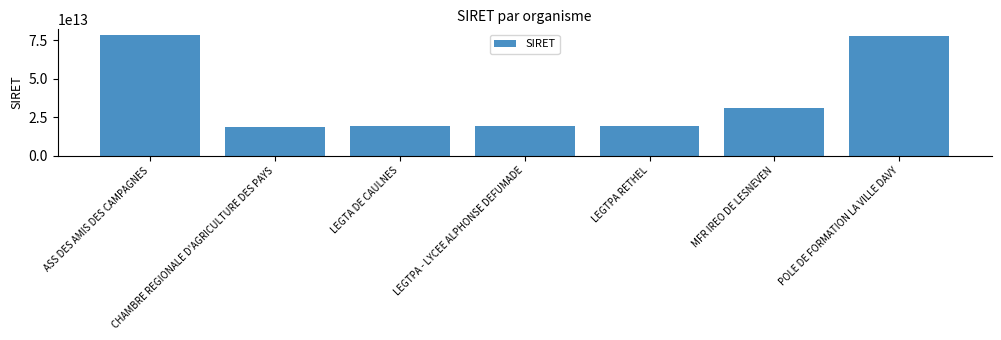

The chart shows a value of 25952849115396 at LEGTA DE CAULNES. True or false?

False